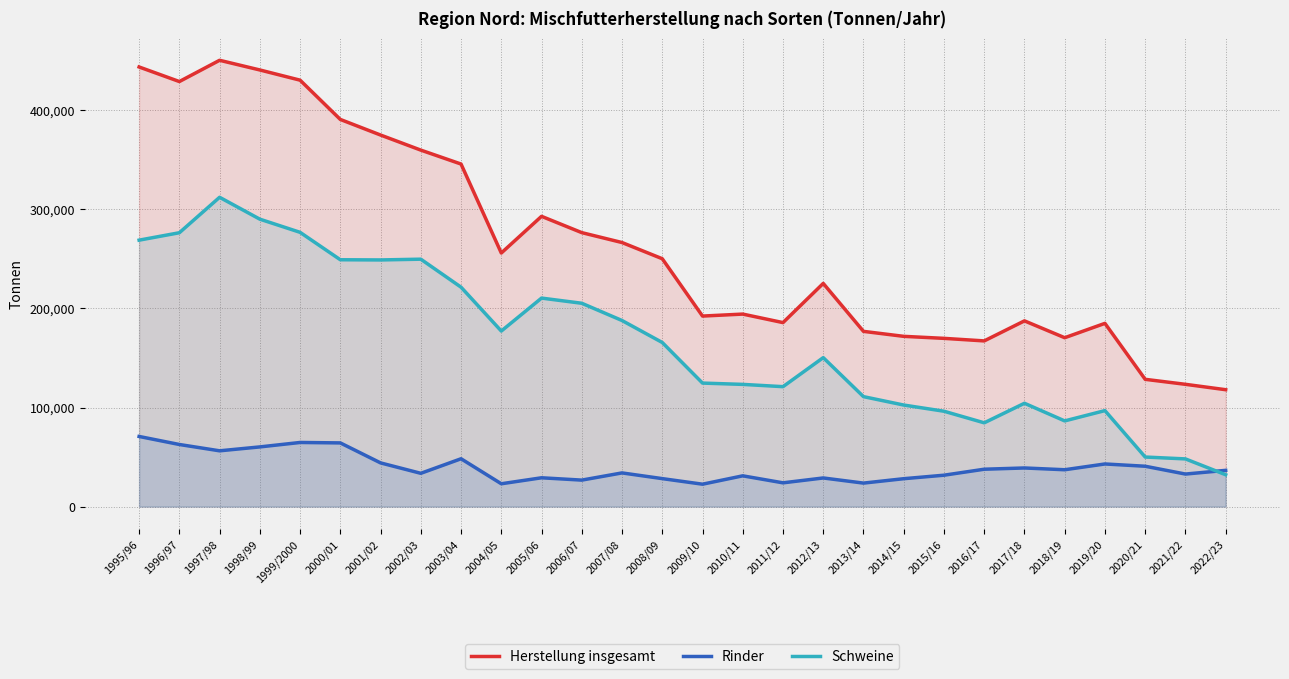

What is the sum of all Rinder values?

1103907